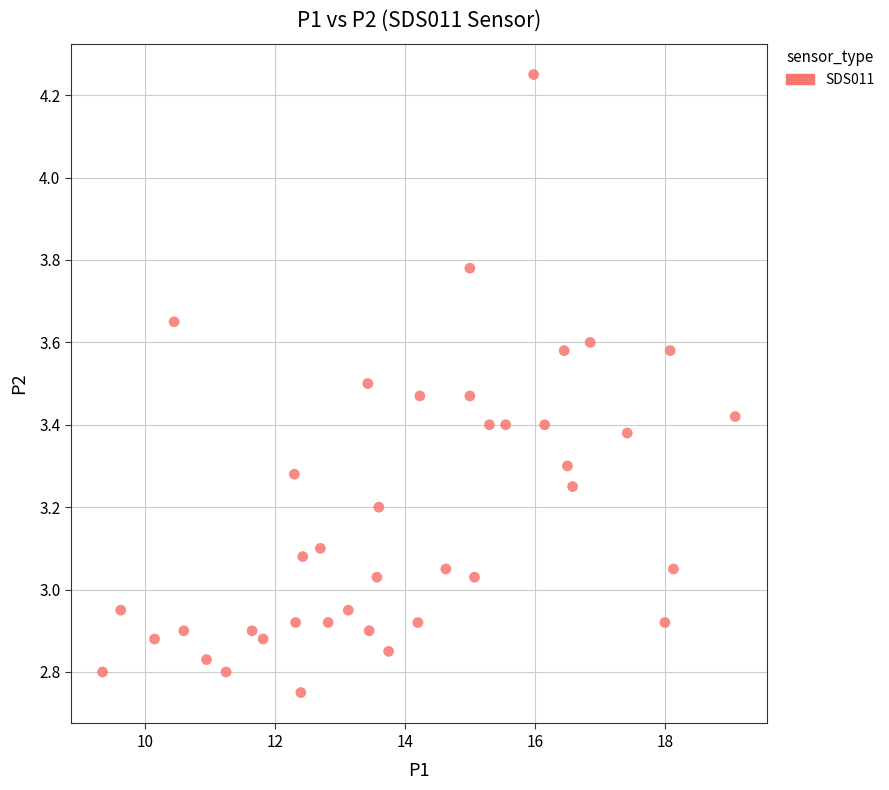

What is the range of X values (max minus min)?

9.7